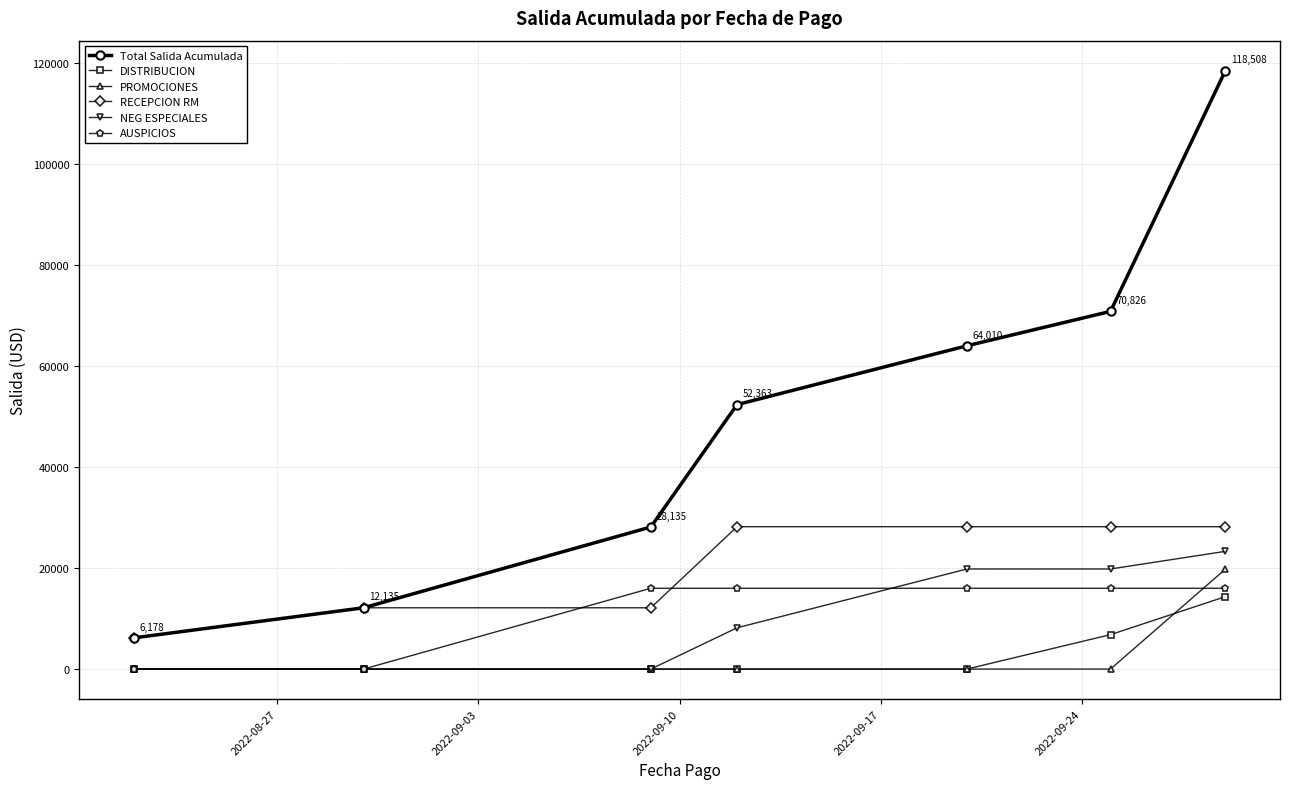

Which series has the largest total across all categories?

Total Salida Acumulada